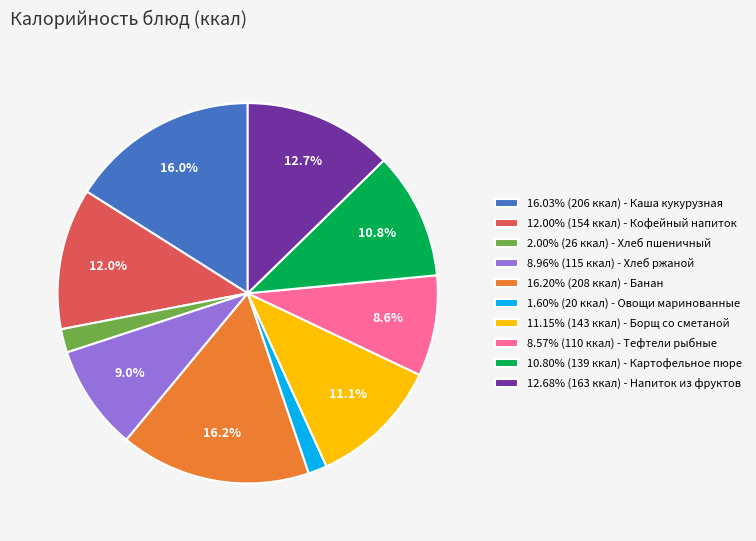

To the nearest percent, what is the average slice percentage?

10%